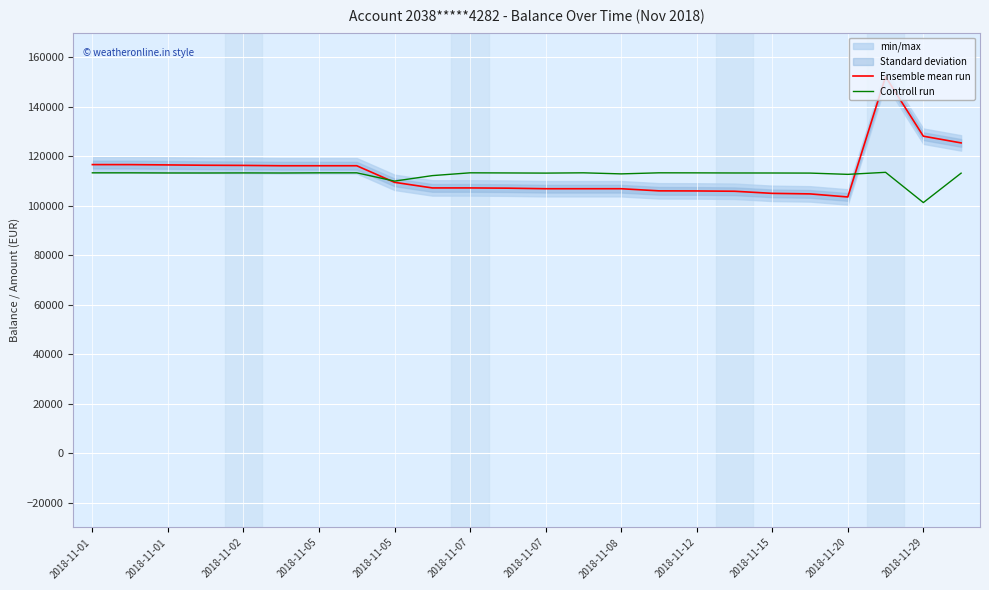

Is it true that Ensemble mean run equals 116657.1 at 2018-11-01?

True